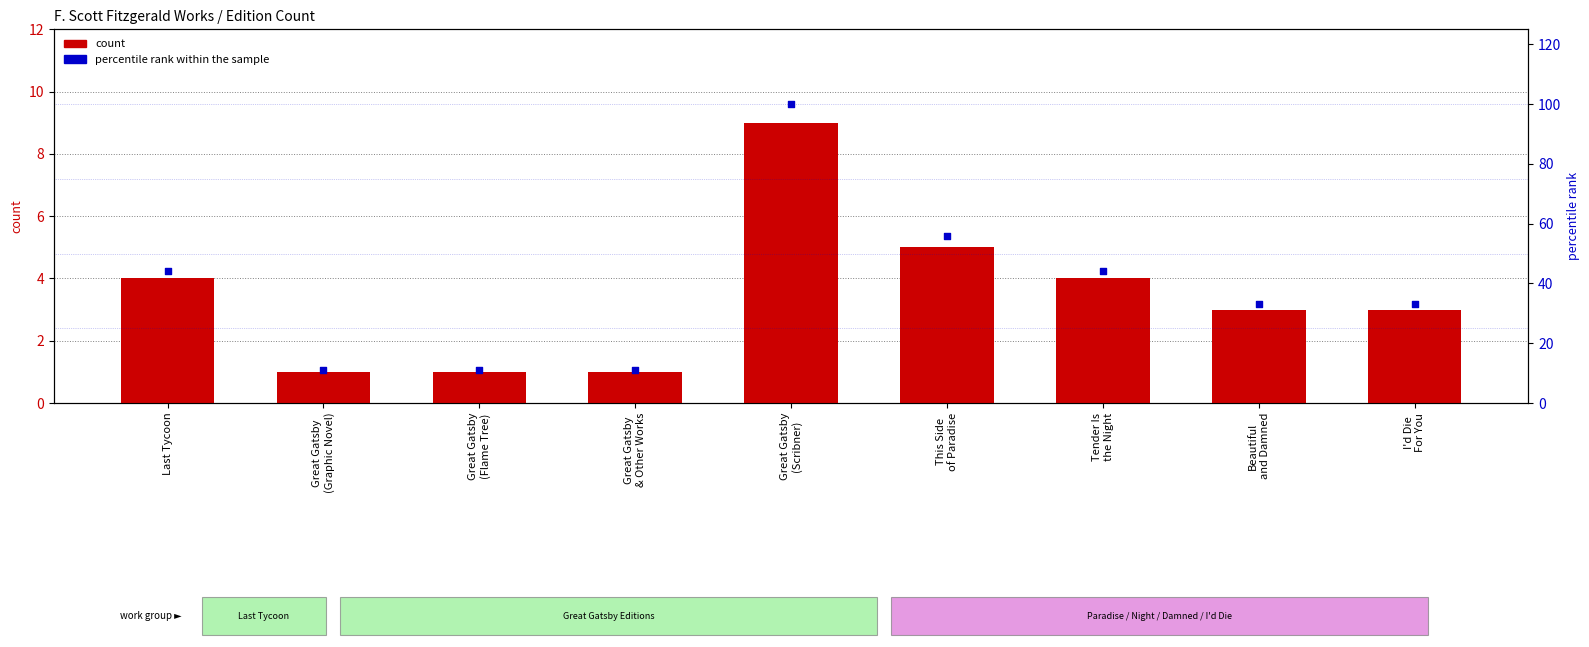

What are all the series names shown in the legend?

count, percentile rank within the sample